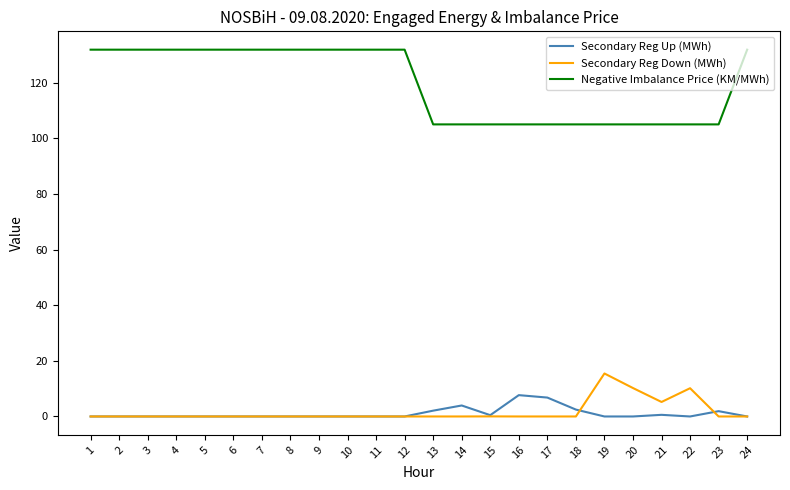

Is the value of Negative Imbalance Price (KM/MWh) at 11 greater than the value of Secondary Reg Down (MWh) at 3?

Yes